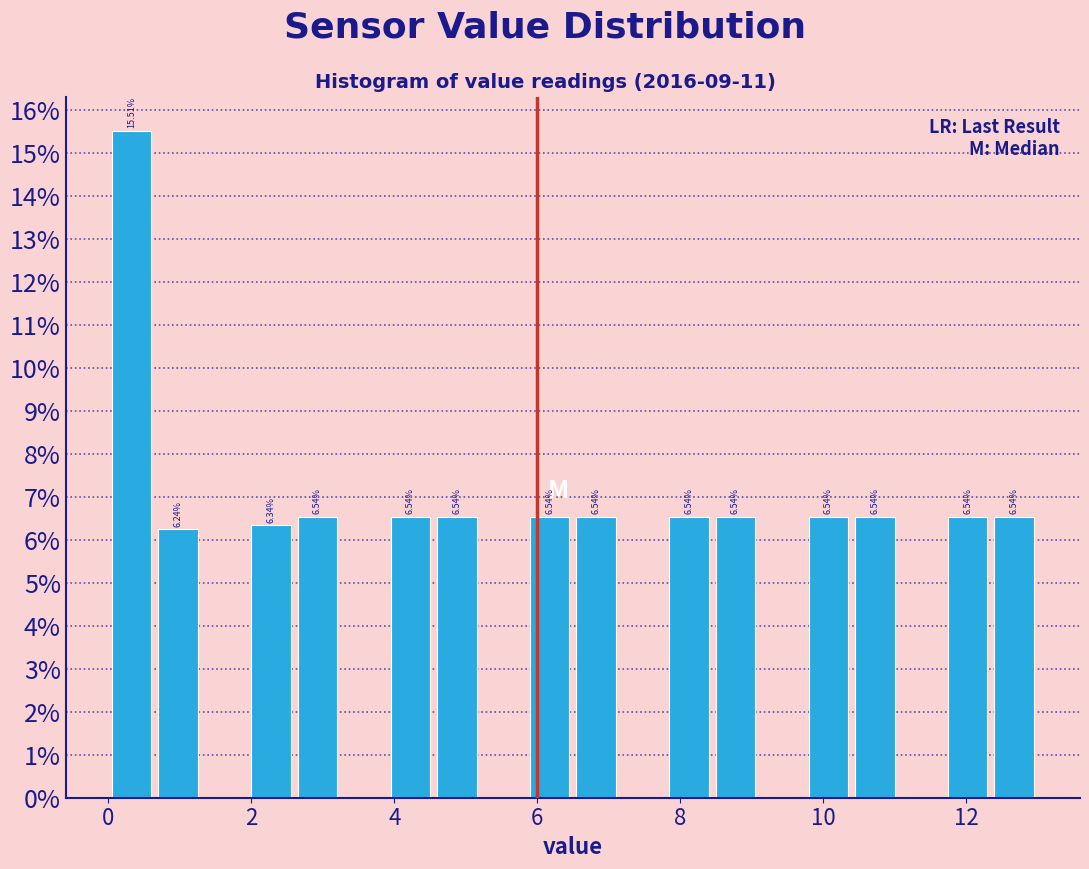

Around what value on the x-axis is the tallest bar? Give the approximate position of its centre, as read against the axis.

0.4